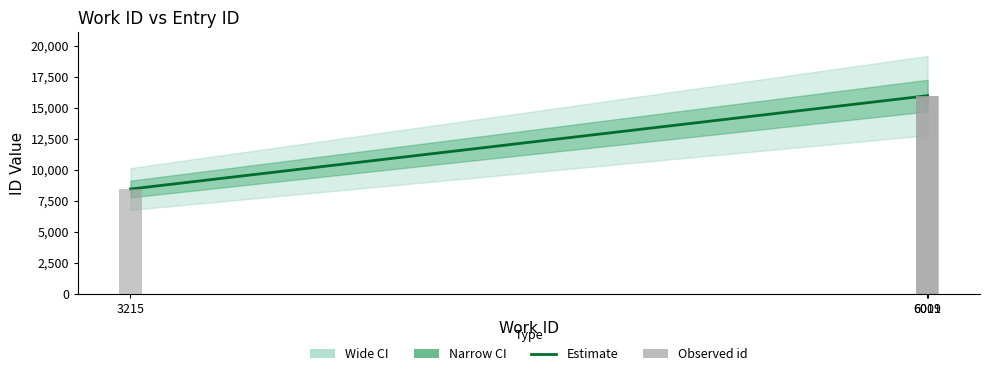

What is the value of the 1st bar from the left?

8445